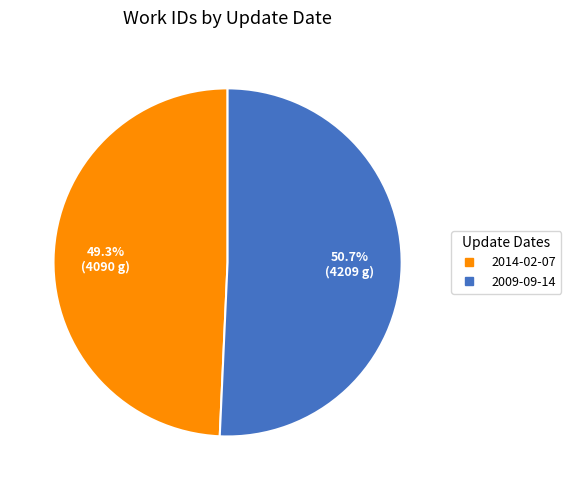

What is the total percentage of 2014-02-07 and 2009-09-14?

100.0%